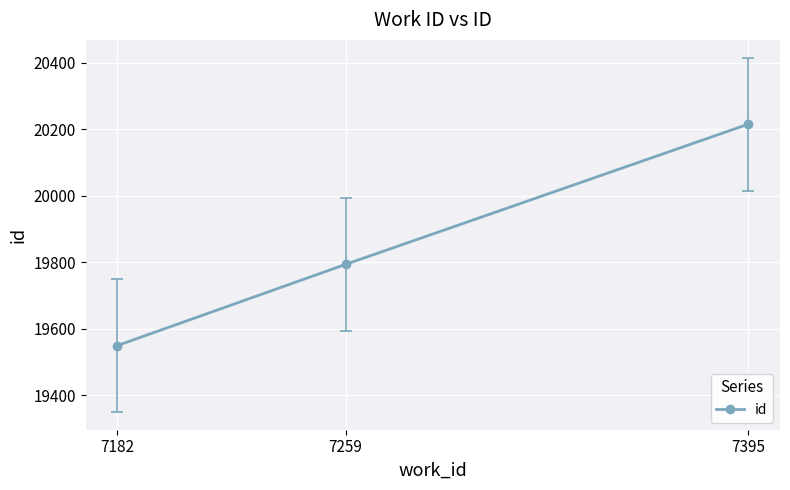

Reading left to right, list all the values displayed in this chart.

7182=19549	7259=19793	7395=20215